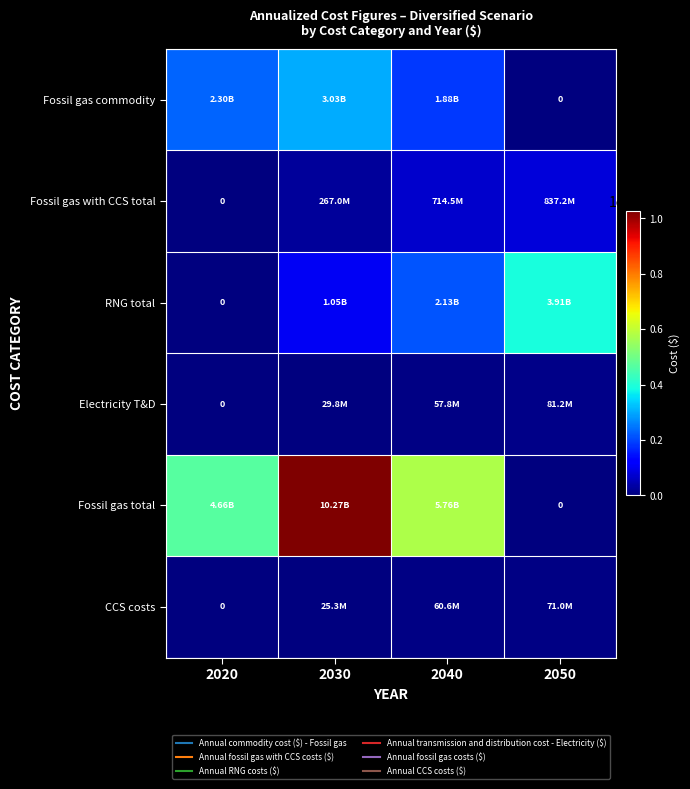

True or false: RNG total has a value of 1565180339.7 at 2030.

False